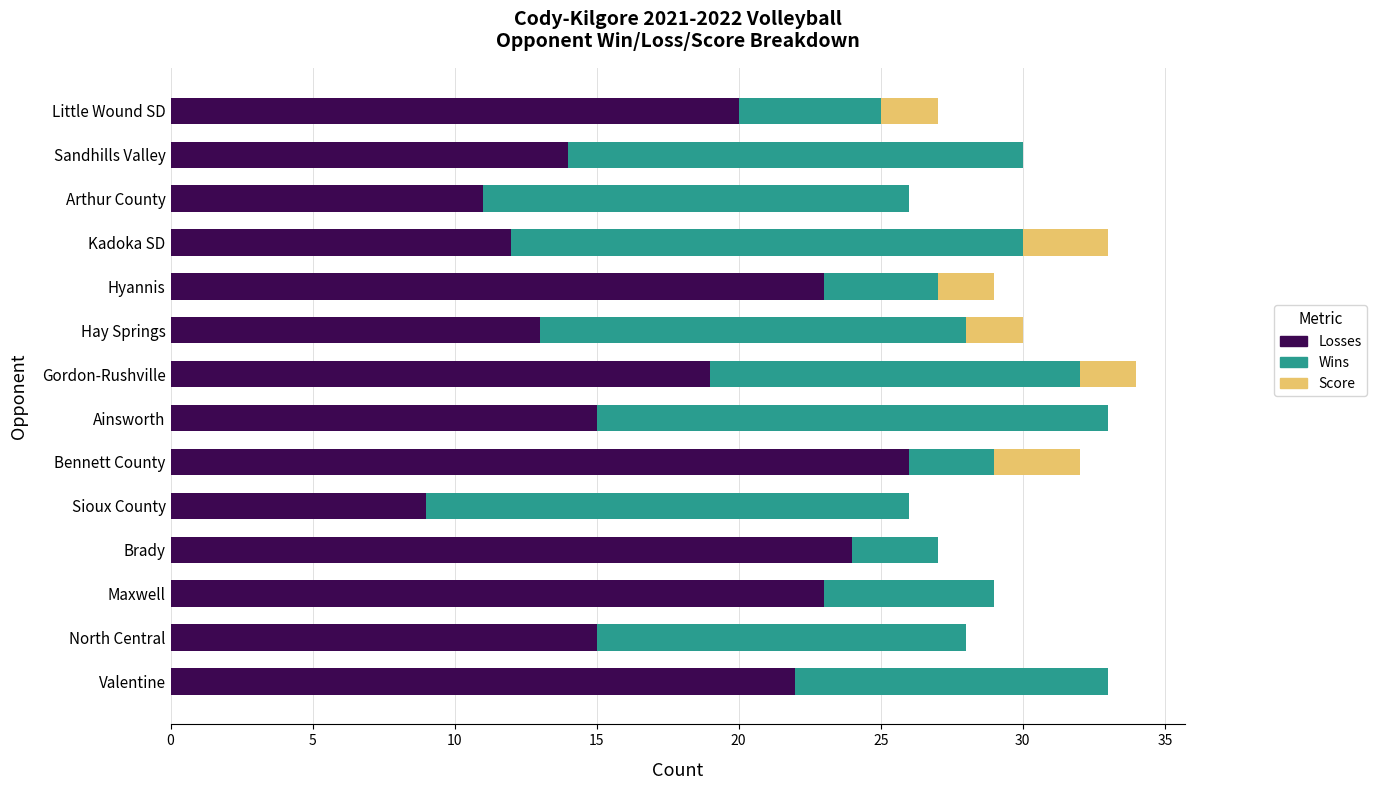

At which label does Losses reach its peak?

Bennett County